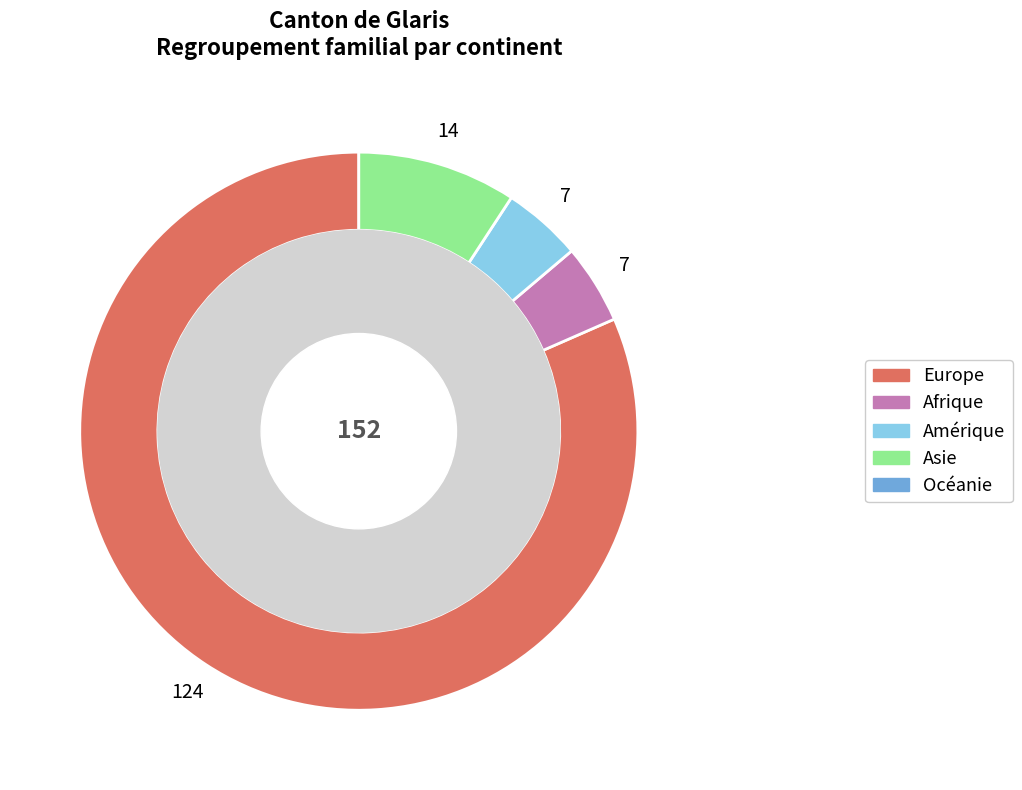

Does any single category account for the majority?

Yes